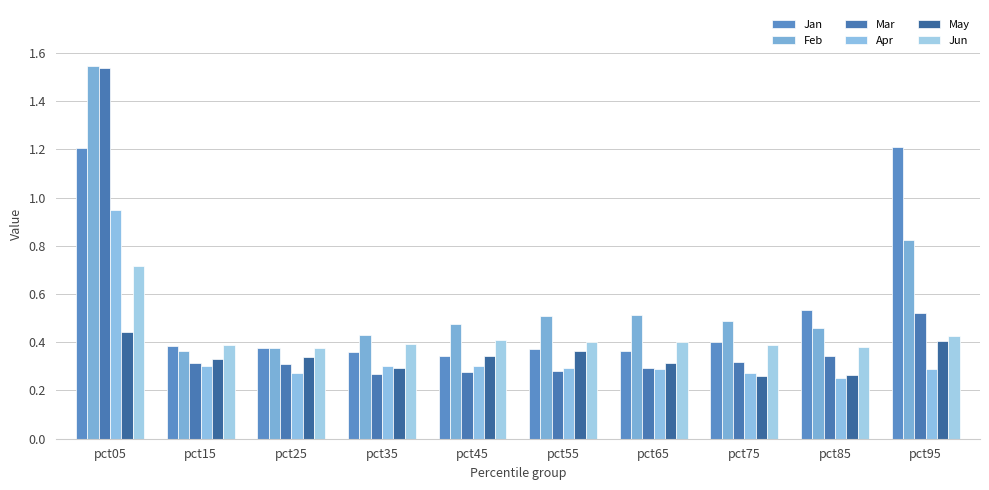

What is the difference between the maximum and minimum values in the Feb series?

1.2